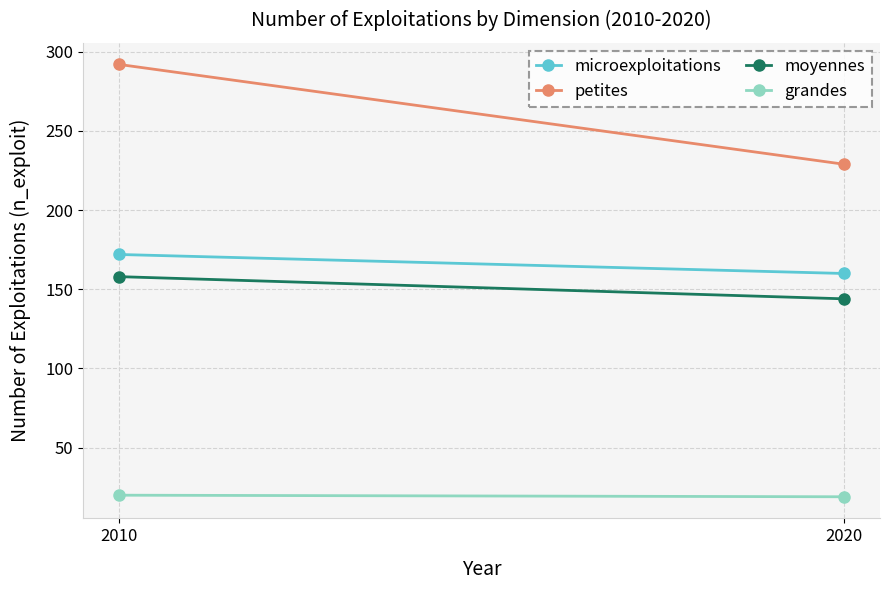

List the labels in order of grandes value, smallest first.

2020, 2010